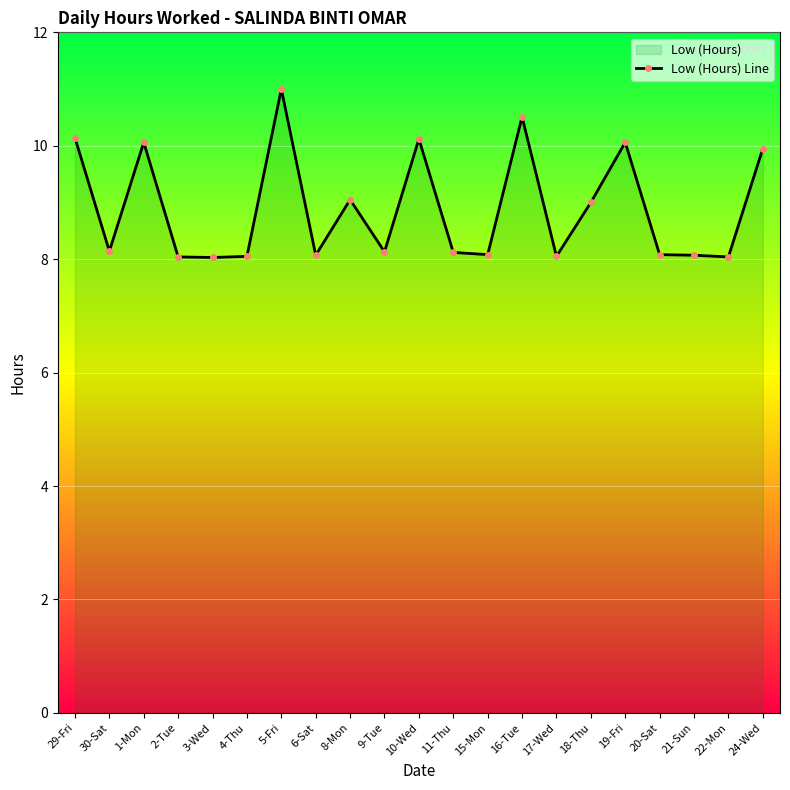

How many interior local peaks (higher than both neighbors) does the data have?

6